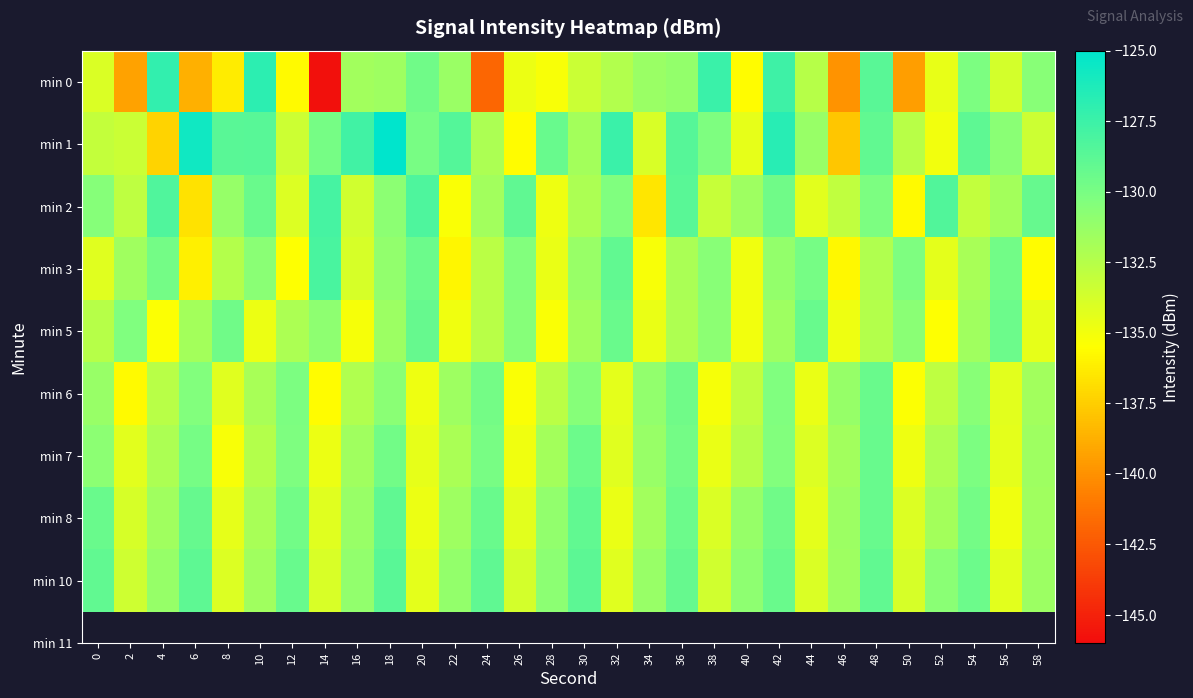

Which series has the largest total across all categories?

min 1